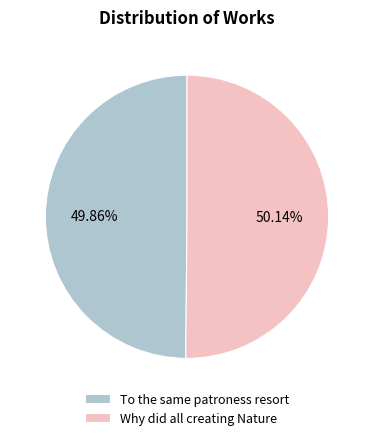

What is the total percentage of Why did all creating Nature and To the same patroness resort?

100.0%